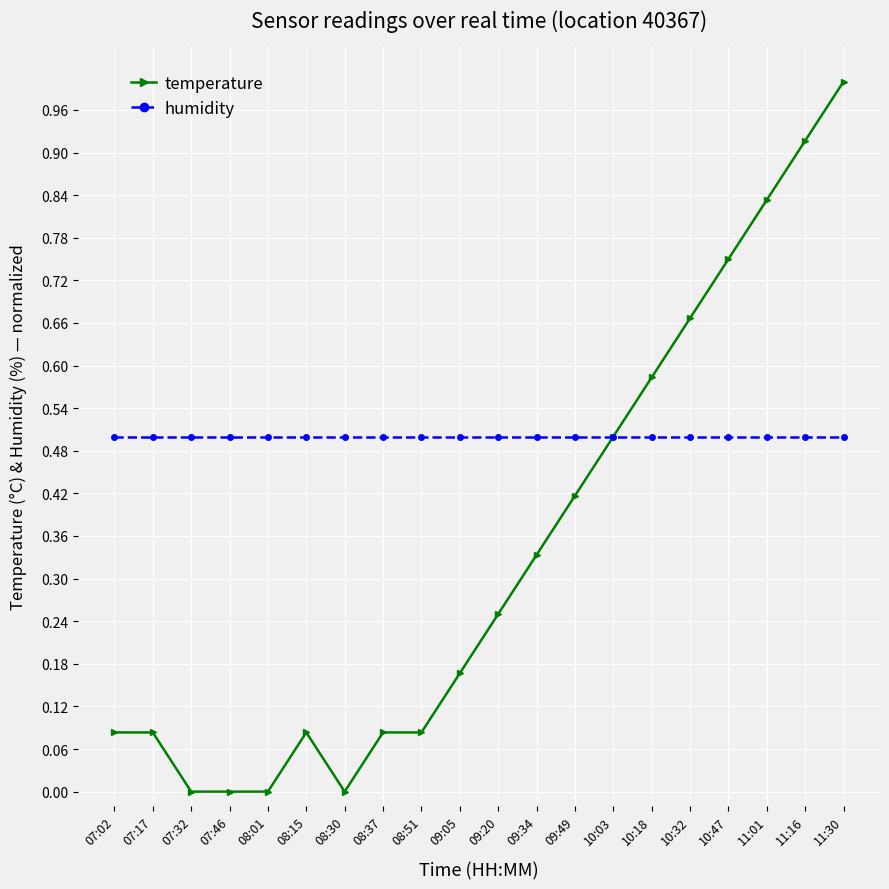

What is the sum of all temperature values?

6.8